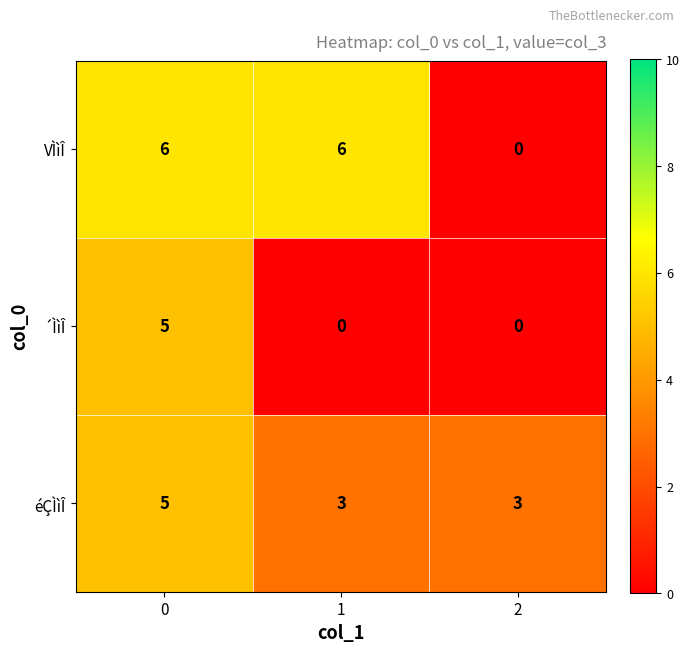

Which series has the largest total across all categories?

VÌìÎ